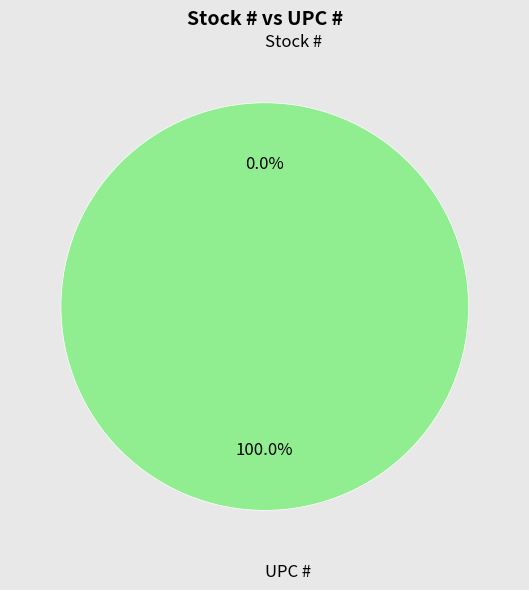

To the nearest percent, what is the difference between the largest and smallest slice percentages?

100%